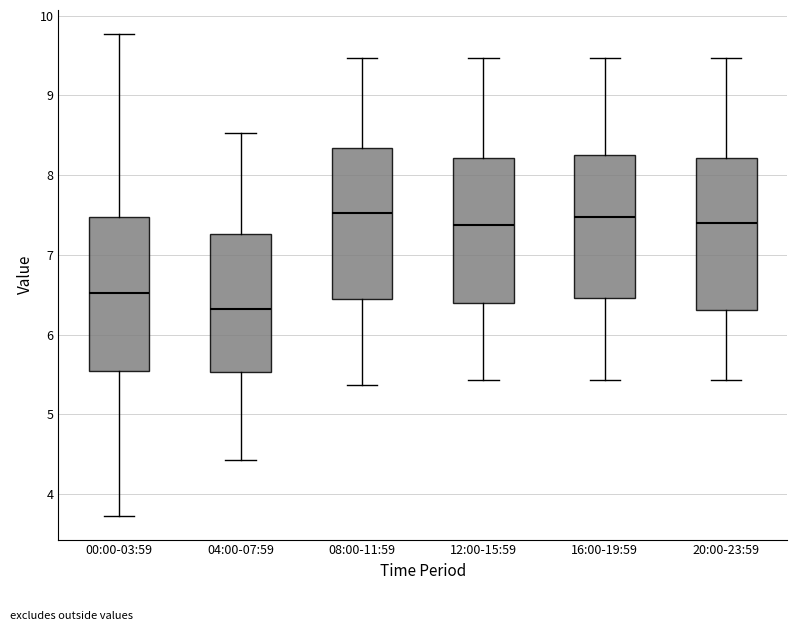

Reading left to right, read every box against the y-axis: the position of its median line, the range the box covers, and the ends of its whiskers. The values are not printed on the chart, so give them approximately, as read against the axis.

00:00-03:59: median 6.5, box 5.5 to 7.5, whiskers 3.7 to 9.8
04:00-07:59: median 6.3, box 5.5 to 7.3, whiskers 4.4 to 8.5
08:00-11:59: median 7.5, box 6.4 to 8.3, whiskers 5.4 to 9.5
12:00-15:59: median 7.4, box 6.4 to 8.2, whiskers 5.4 to 9.5
16:00-19:59: median 7.5, box 6.5 to 8.3, whiskers 5.4 to 9.5
20:00-23:59: median 7.4, box 6.3 to 8.2, whiskers 5.4 to 9.5